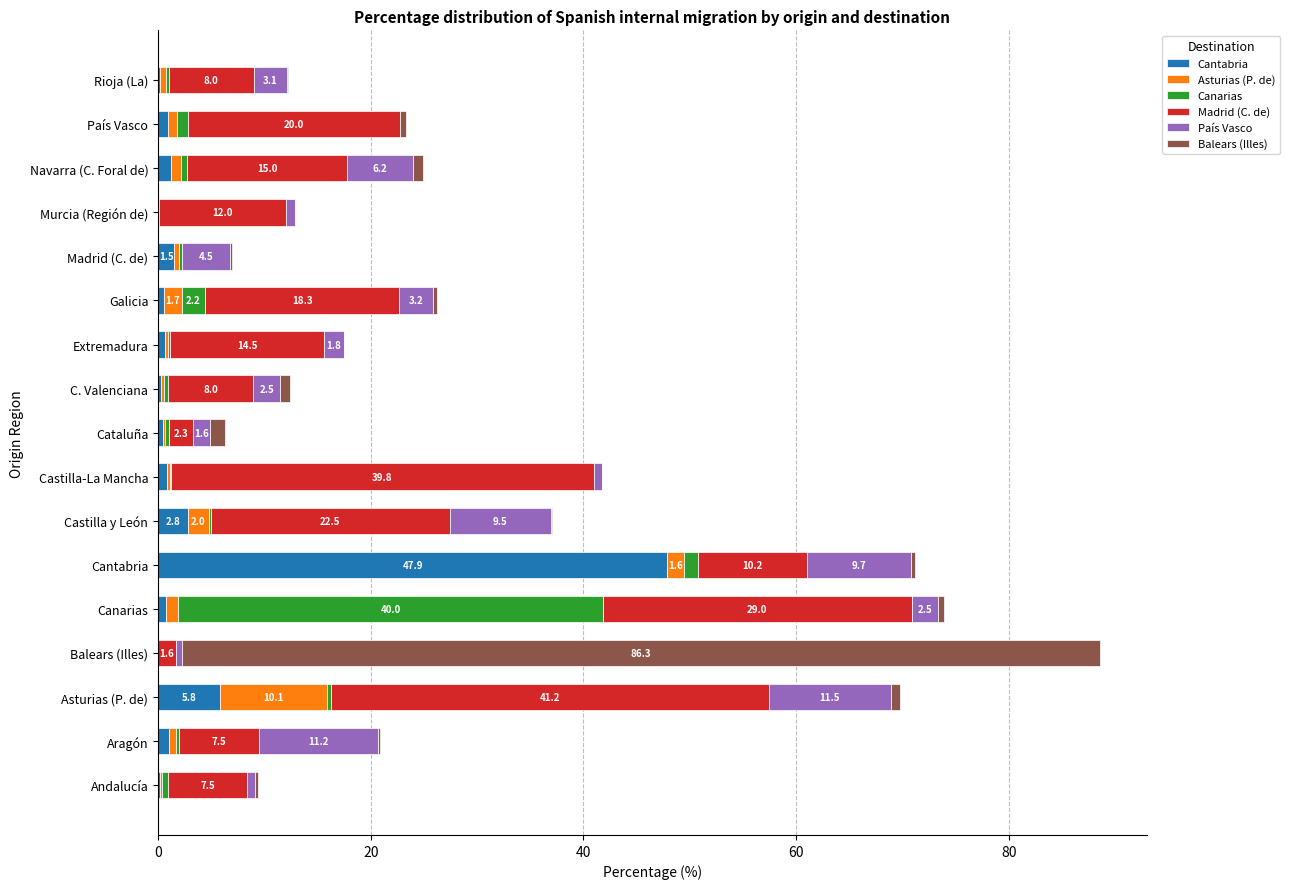

At which category is the sum across all series the highest?

Balears (Illes)